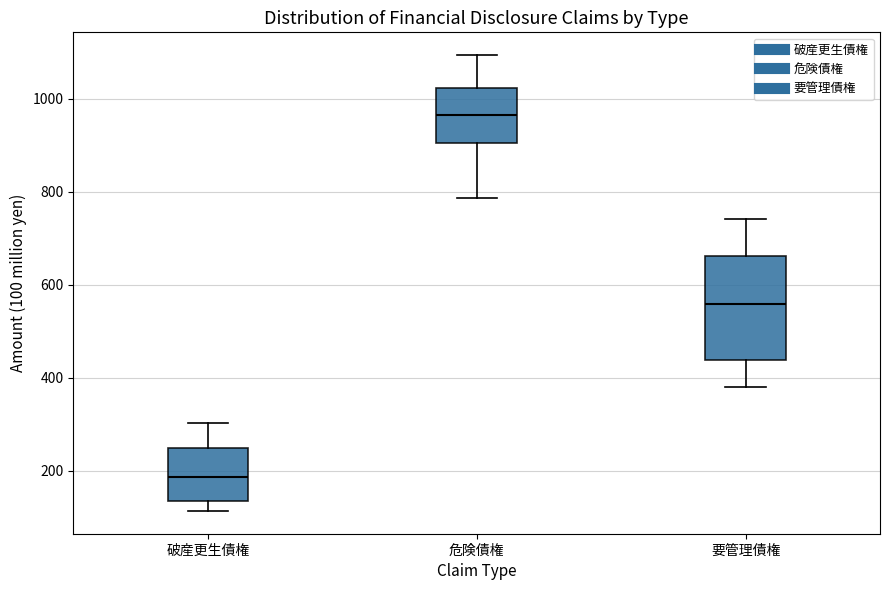

Reading left to right, transcribe this box plot: for each box, give where its median line is, the range the box spans, and where its two whiskers end, as read against the y-axis. The values are not printed on the chart, so give them approximately, as read against the axis.

破産更生債権: median 180, box 140 to 240, whiskers 120 to 300
危険債権: median 960, box 900 to 1020, whiskers 780 to 1100
要管理債権: median 560, box 440 to 660, whiskers 380 to 740